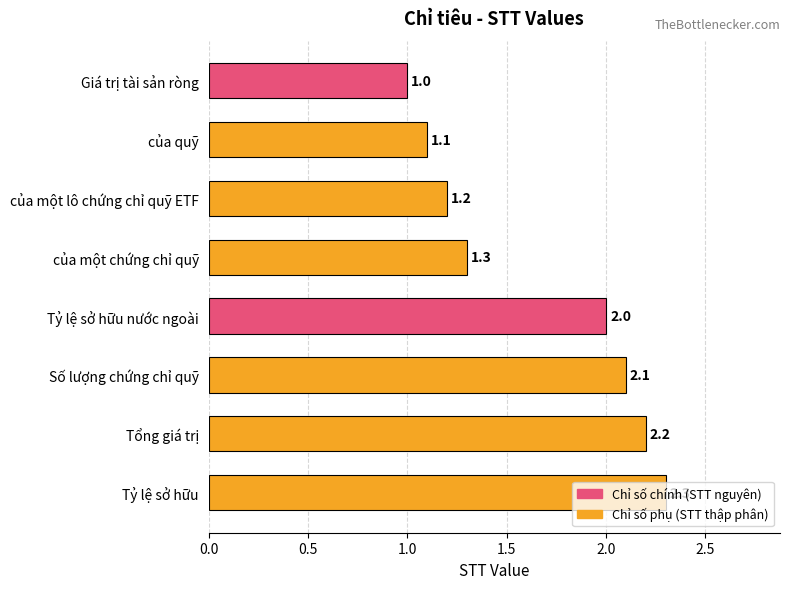

The chart shows a value of 1.3 at Giá trị tài sản ròng. True or false?

False